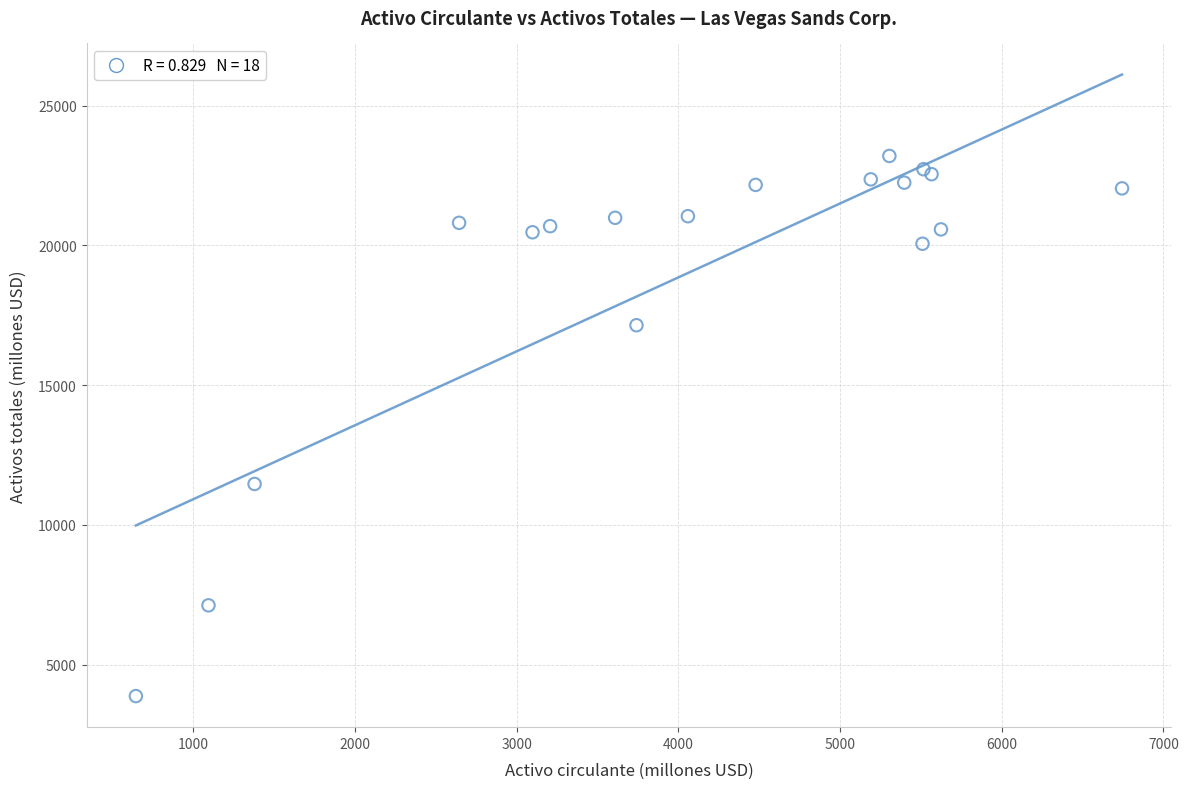

What Y value in the scatter plot is closest to 13539?

11467